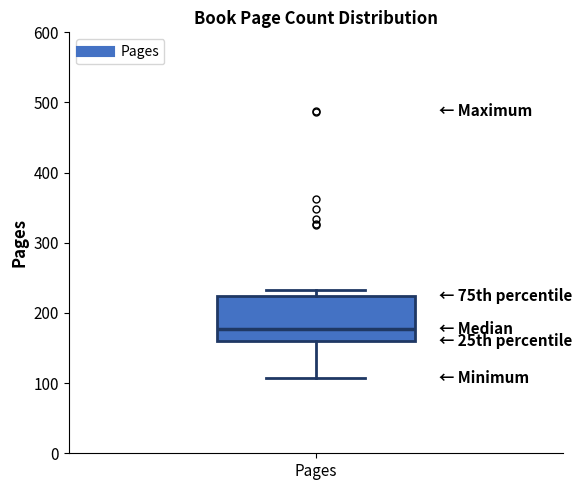

Where is the lower edge of the box for Pages on the y-axis? The values are not printed on the chart, so give them approximately, as read against the axis.

160